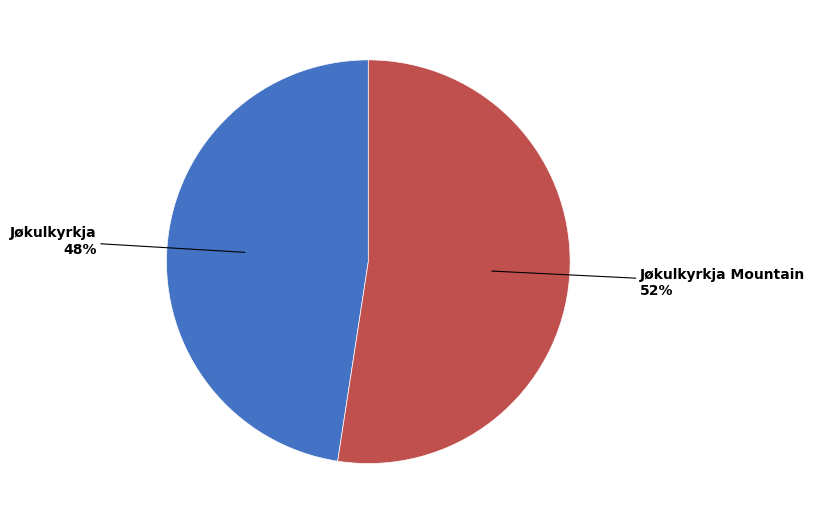

Is there any slice that represents more than half of the pie?

Yes